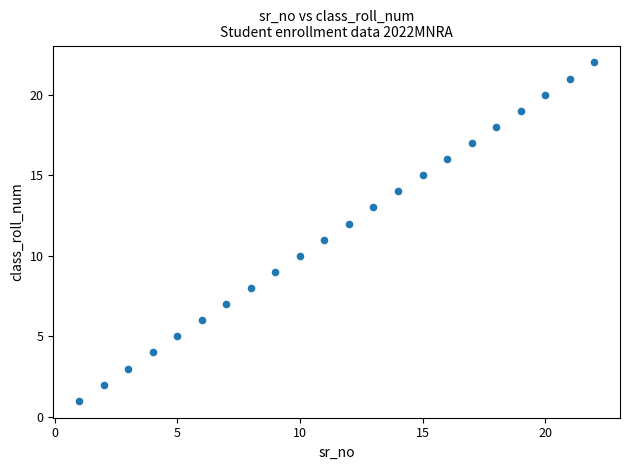

What is the range of X values (max minus min)?

21